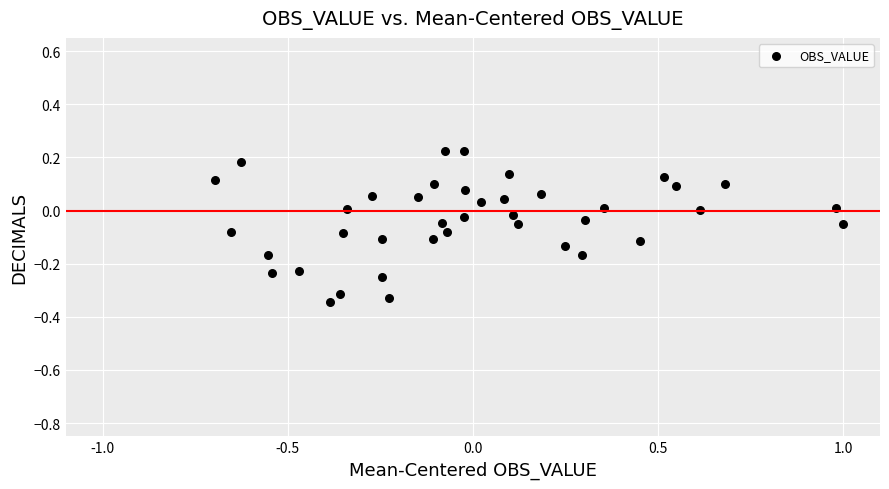

What is the range of Y values (max minus min)?

0.6